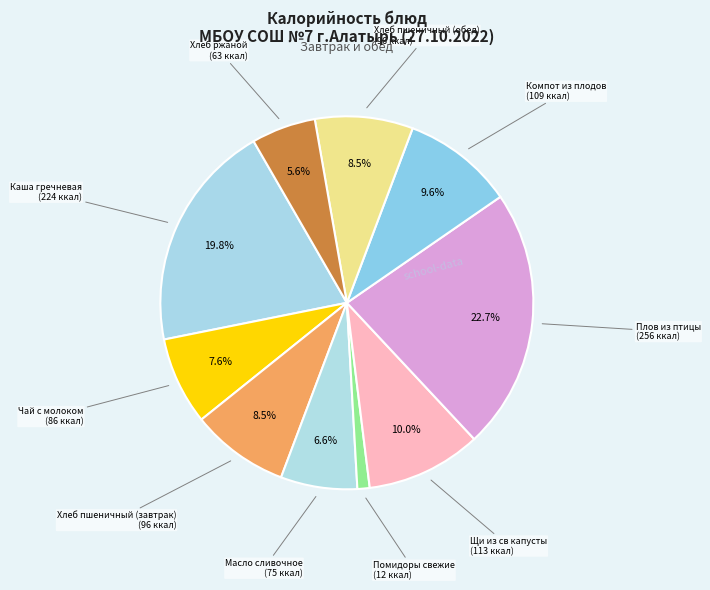

Does Помидоры свежие account for over 50% of the chart?

No